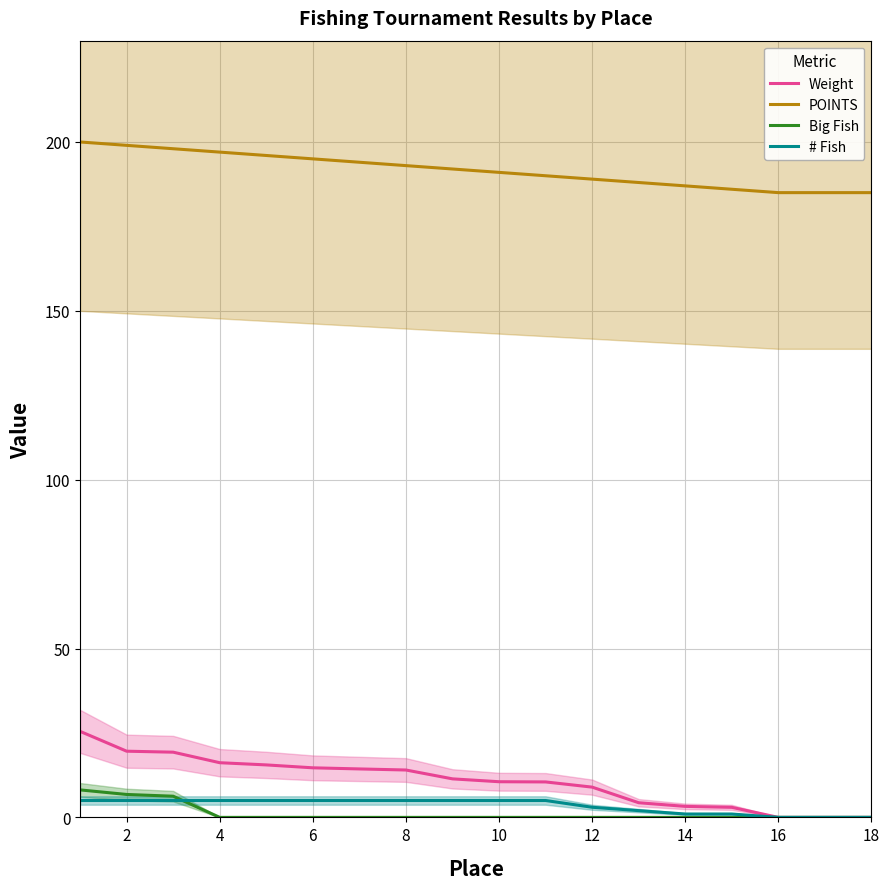

True or false: POINTS has a value of 185.0 at 16.

True